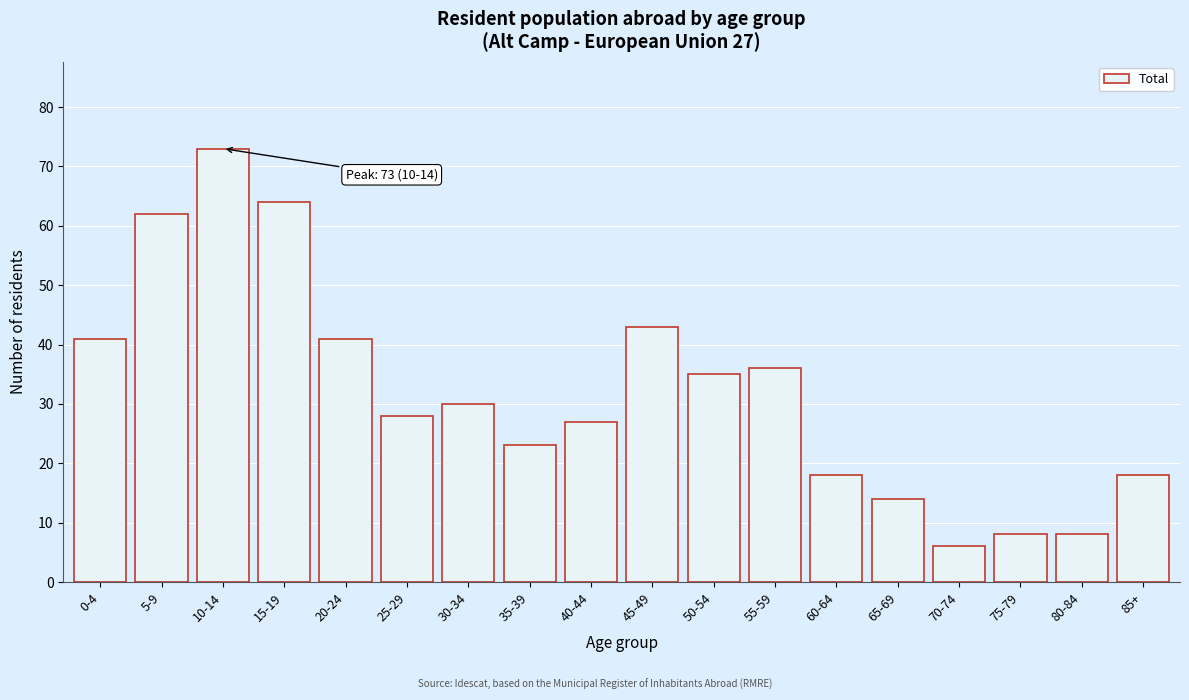

Reading left to right, list all the values displayed in this chart.

41	62	73	64	41	28	30	23	27	43	35	36	18	14	6	8	8	18